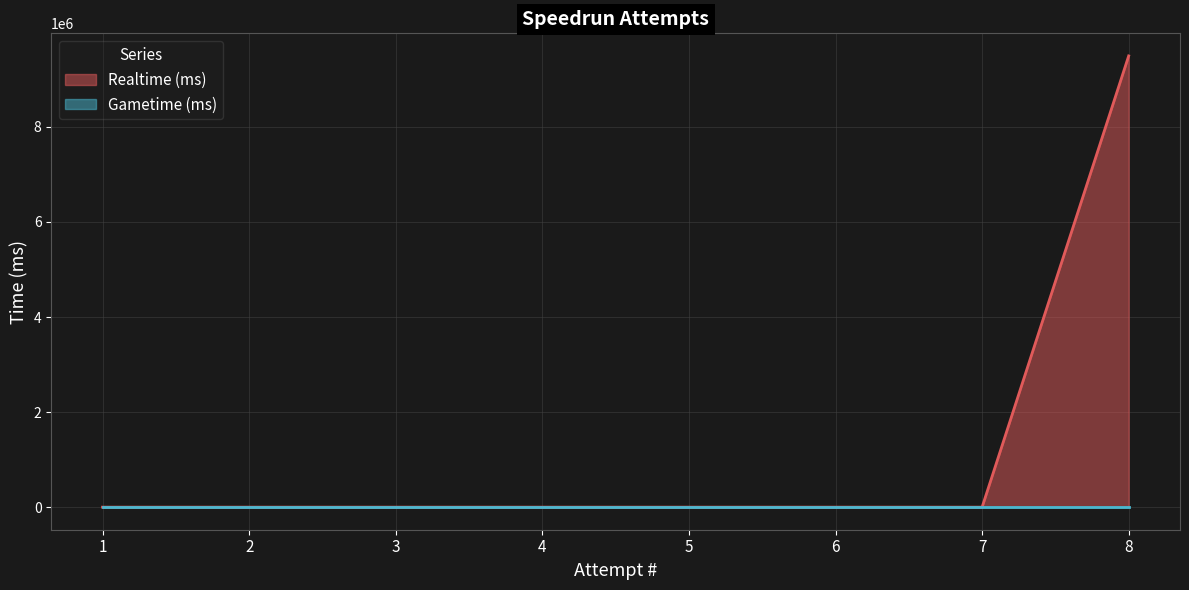

Rank the categories by value from highest to lowest.

8, 1, 2, 3, 4, 5, 6, 7